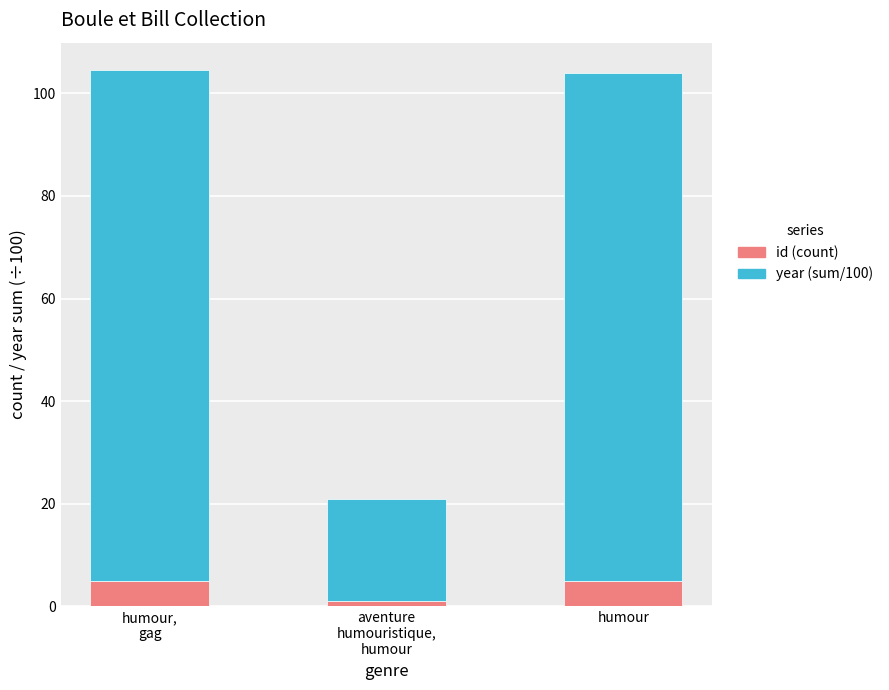

The id (count) series shows 5.0 at humour. True or false?

True